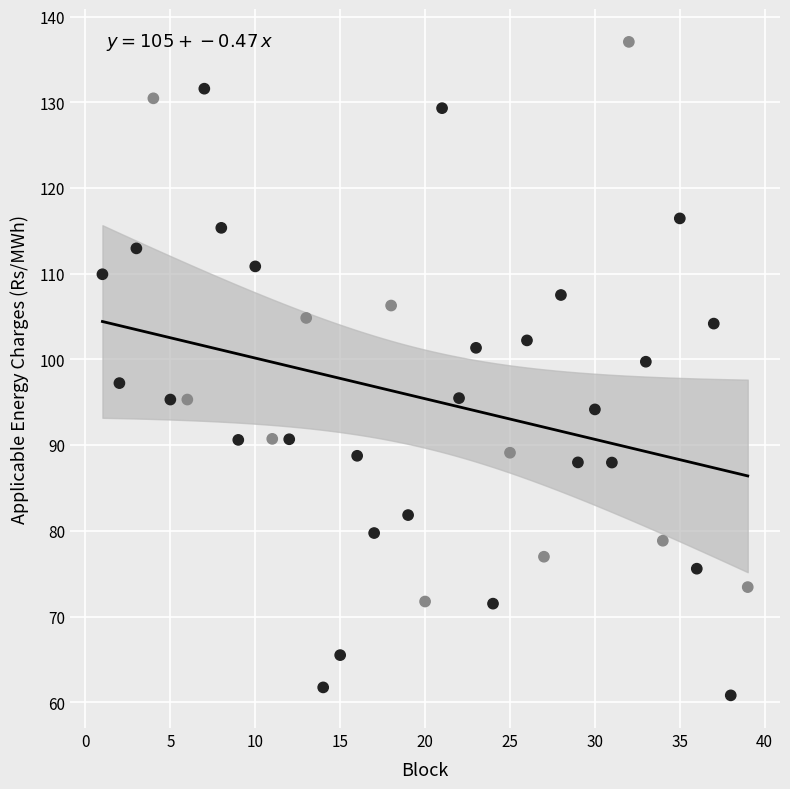

What is the range of Y values (max minus min)?

76.2